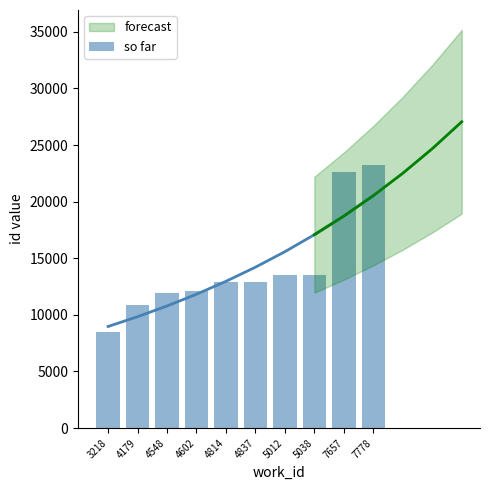

Reading right to left, transcribe all the data shown in this chart.

7778=23248	7657=22608	5038=13536	5012=13482	4837=12915	4814=12869	4602=12119	4548=11957	4179=10869	3218=8455